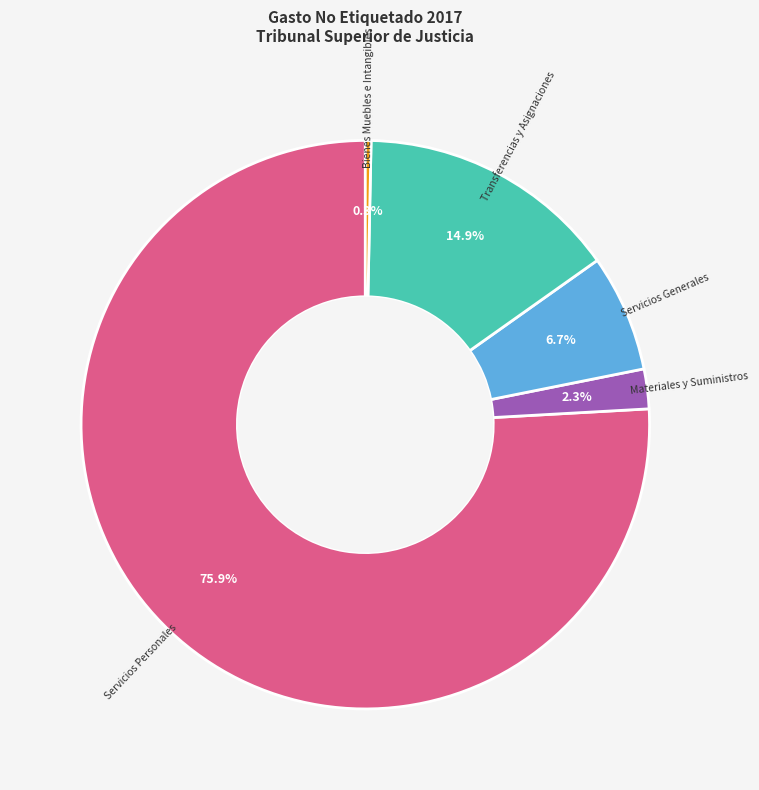

Which category has the smallest portion of the pie?

Bienes Muebles e Intangibles